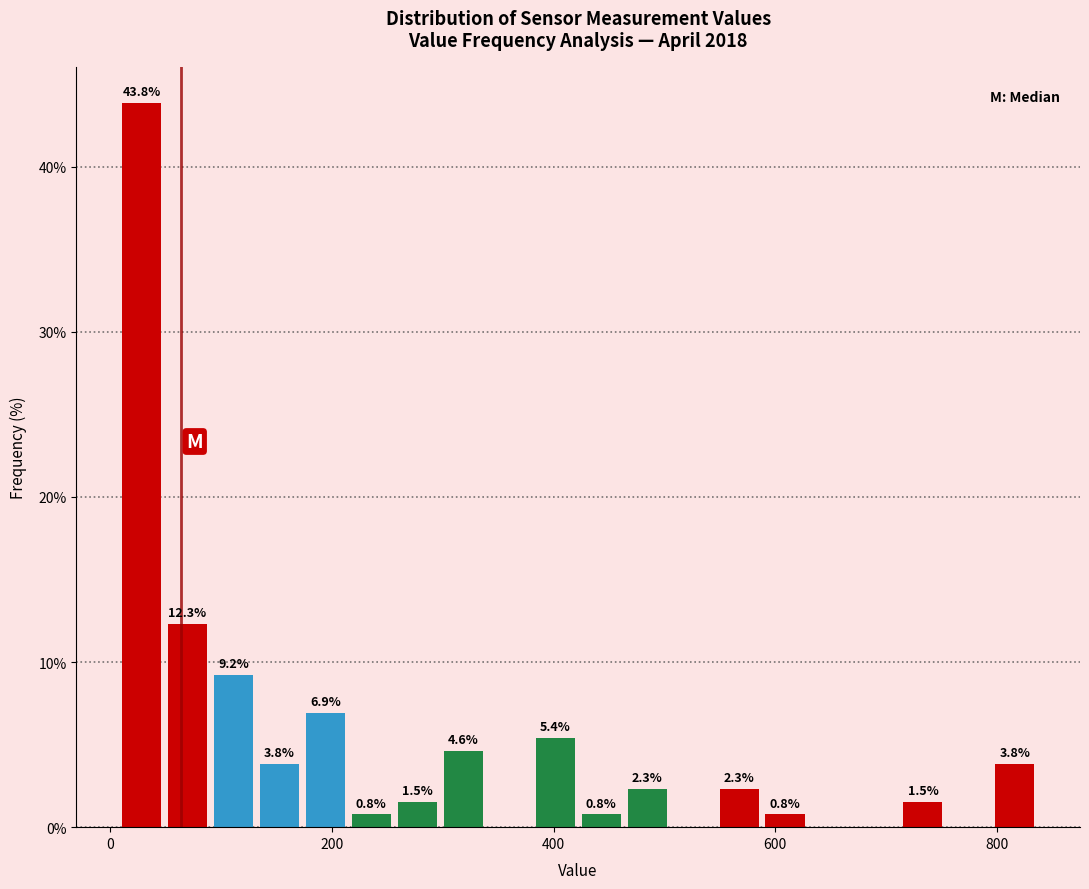

Read against the x-axis, roughly where is the centre of the tallest bar?

20